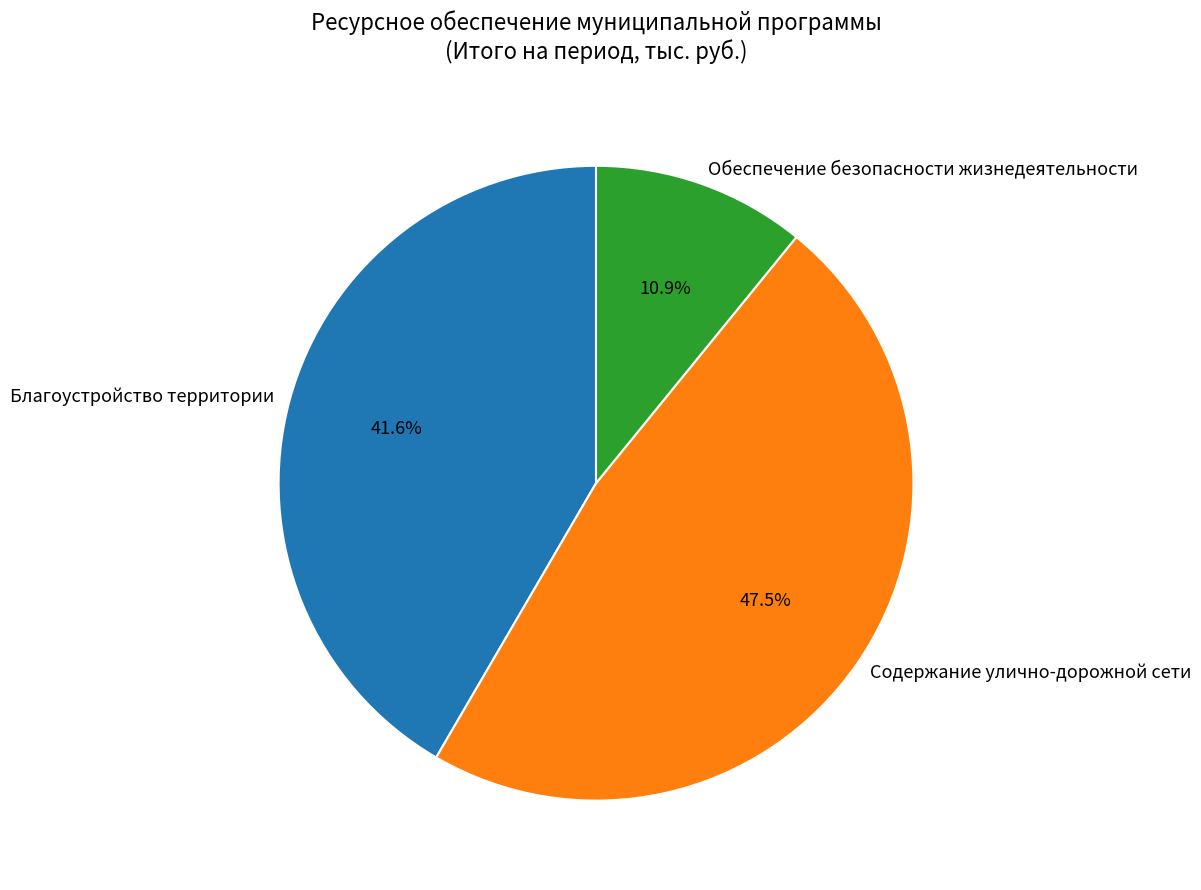

How many segments does this pie chart have?

3